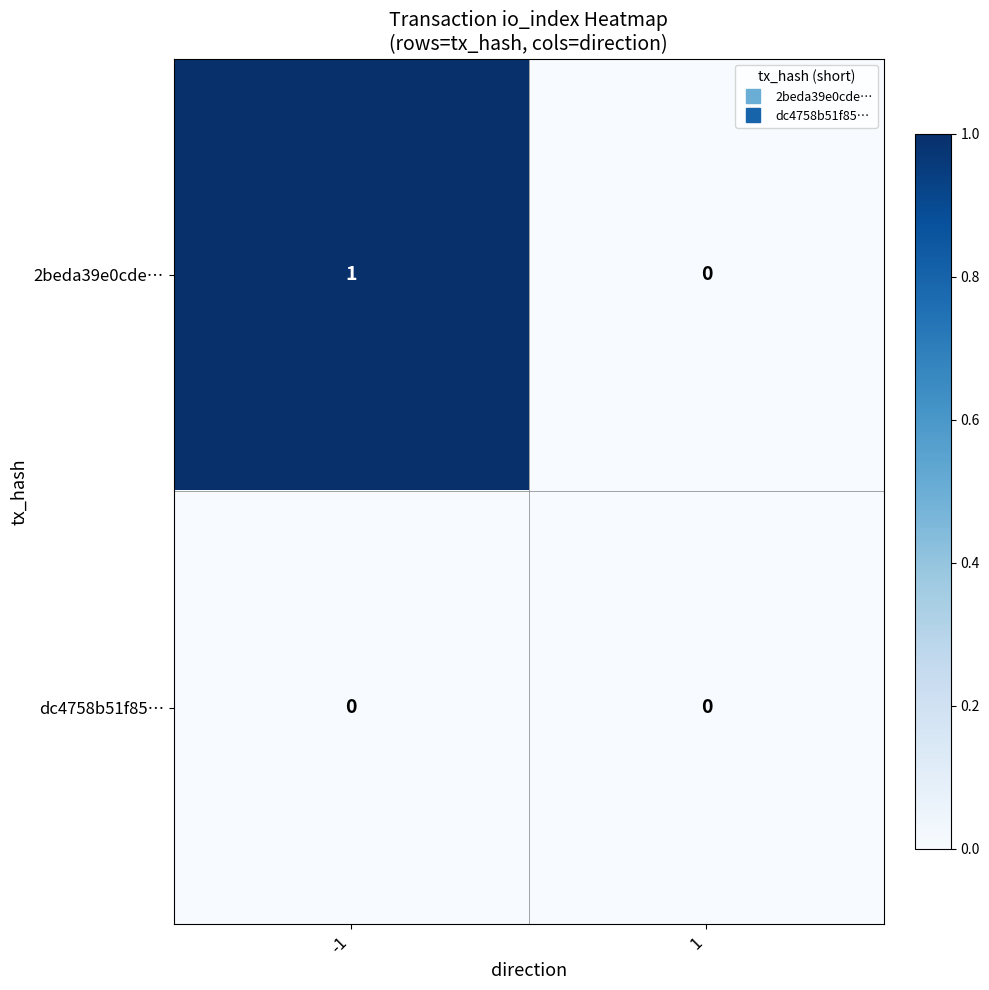

List the labels in order of 2beda39e0cde… value, largest first.

-1, 1